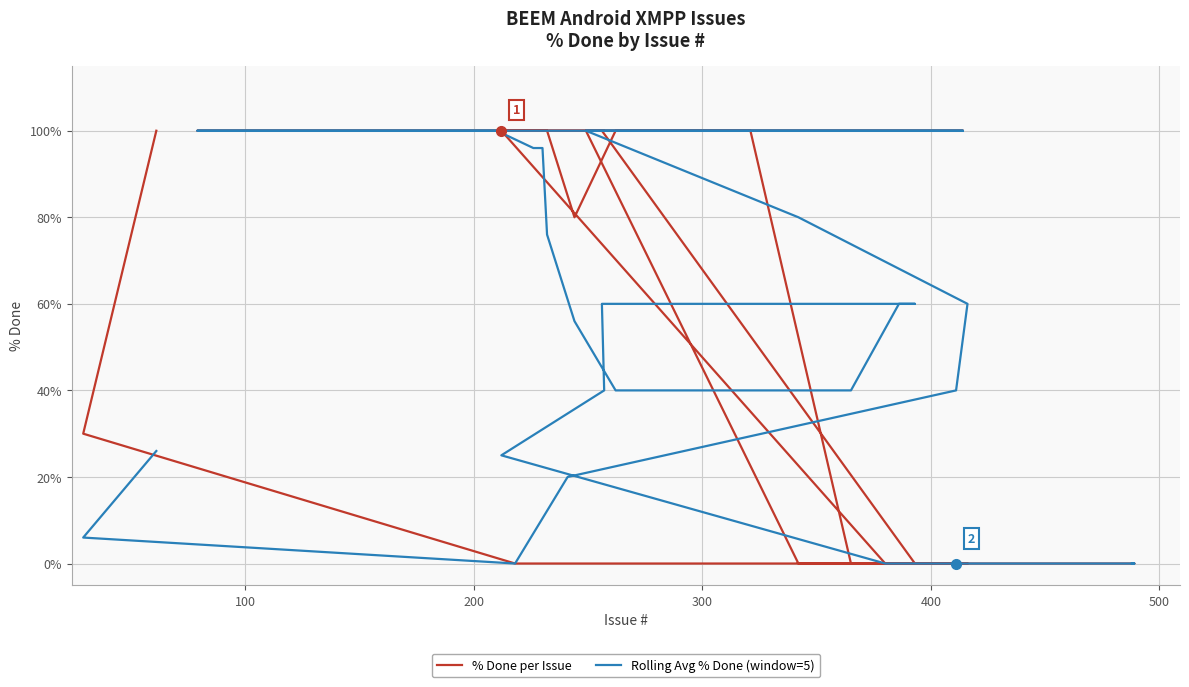

Rank the series by their average value, from highest to lowest.

% Done per Issue, Rolling Avg % Done (window=5)